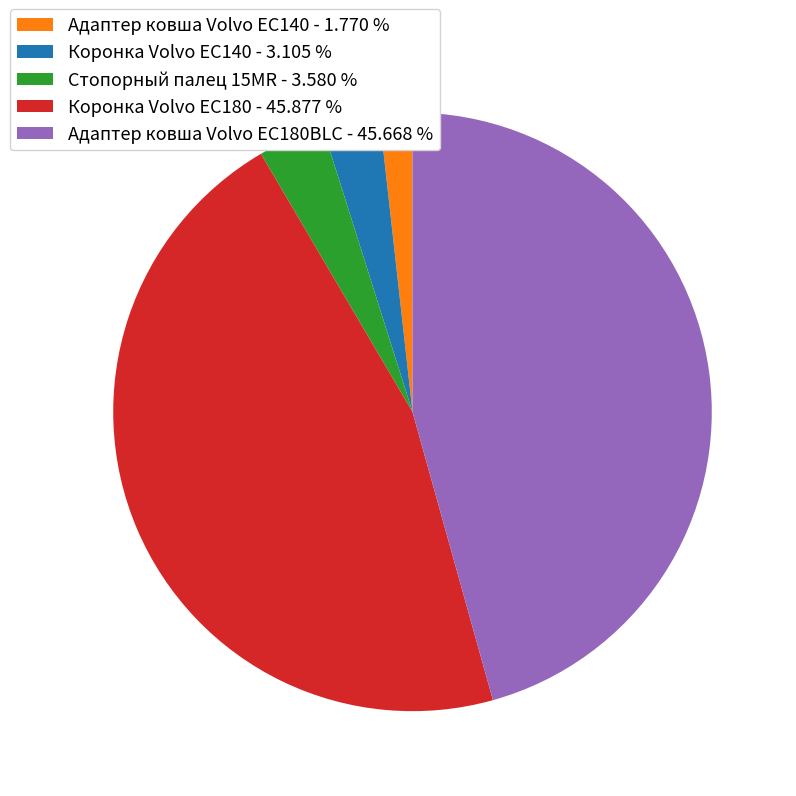

Approximately how many times larger is the value at Коронка Volvo EC180 - 45.877 % compared to Адаптер ковша Volvo EC180BLC - 45.668 %?

1.0